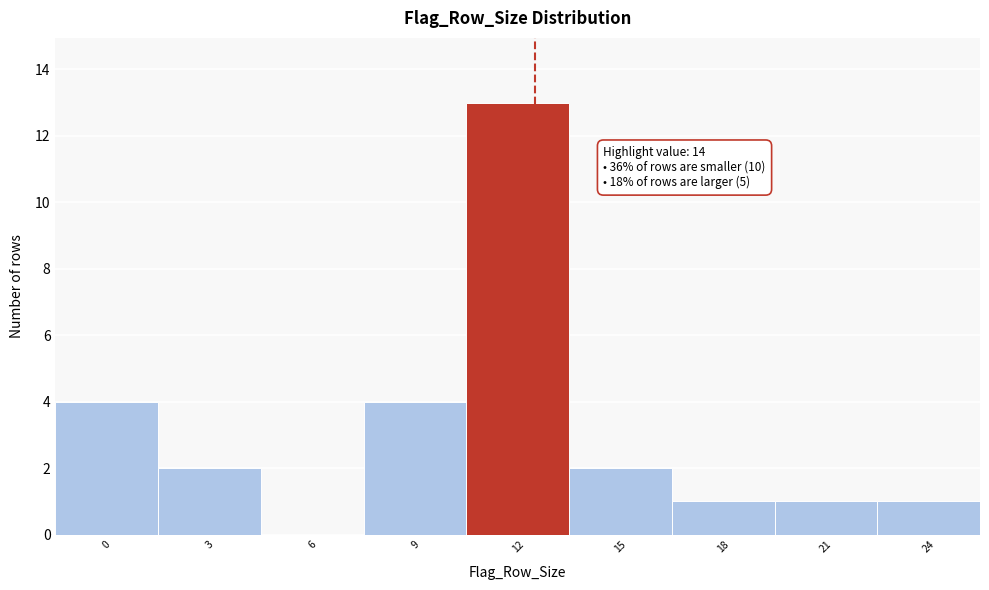

Reading right to left, extract all data points from this chart.

24=1	21=1	18=1	15=2	12=13	9=4	6=0	3=2	0=4